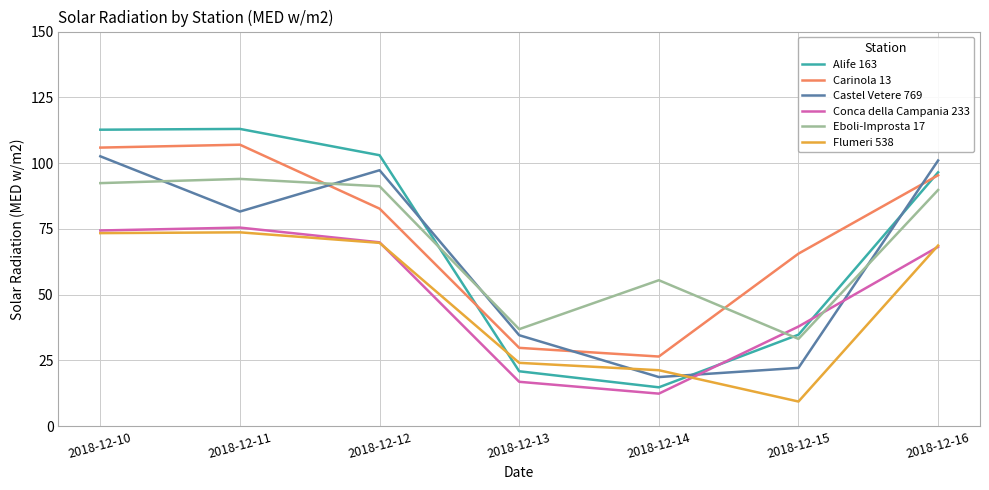

At which category is the sum across all series the highest?

2018-12-10